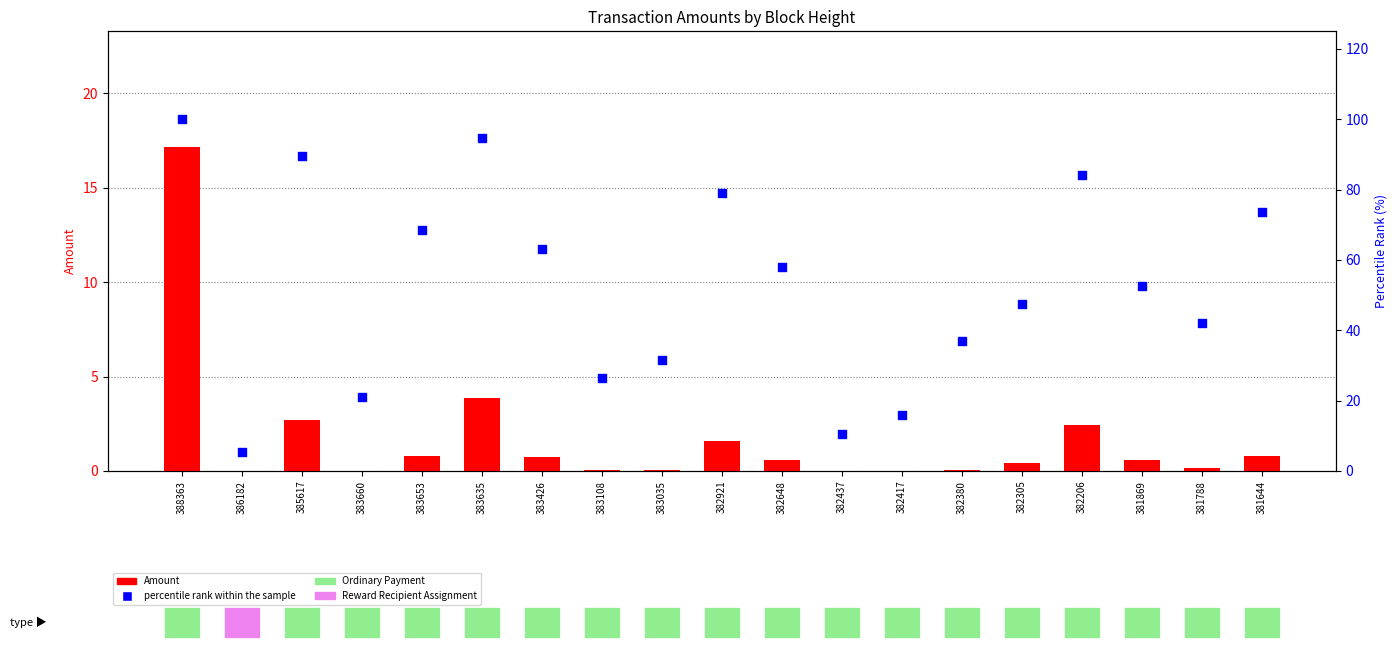

At which category is the sum across all series the highest?

388363